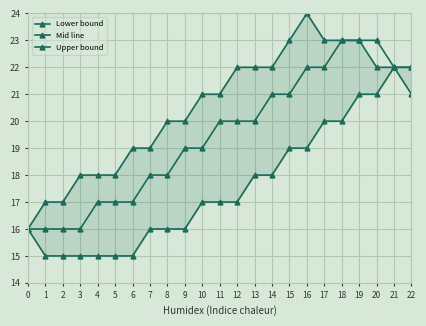

Which series has the widest spread of values?

Upper bound